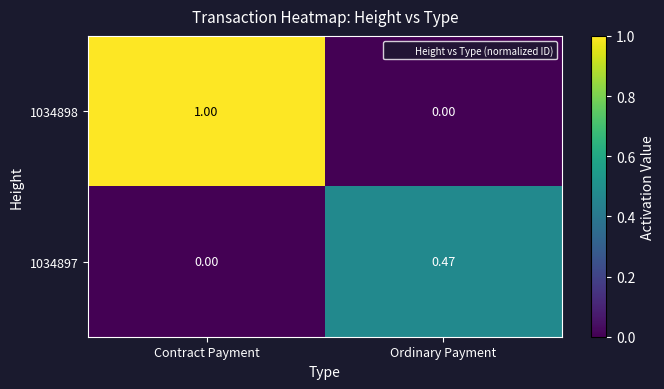

Where is 1034897 nearest to the value 0?

Contract Payment